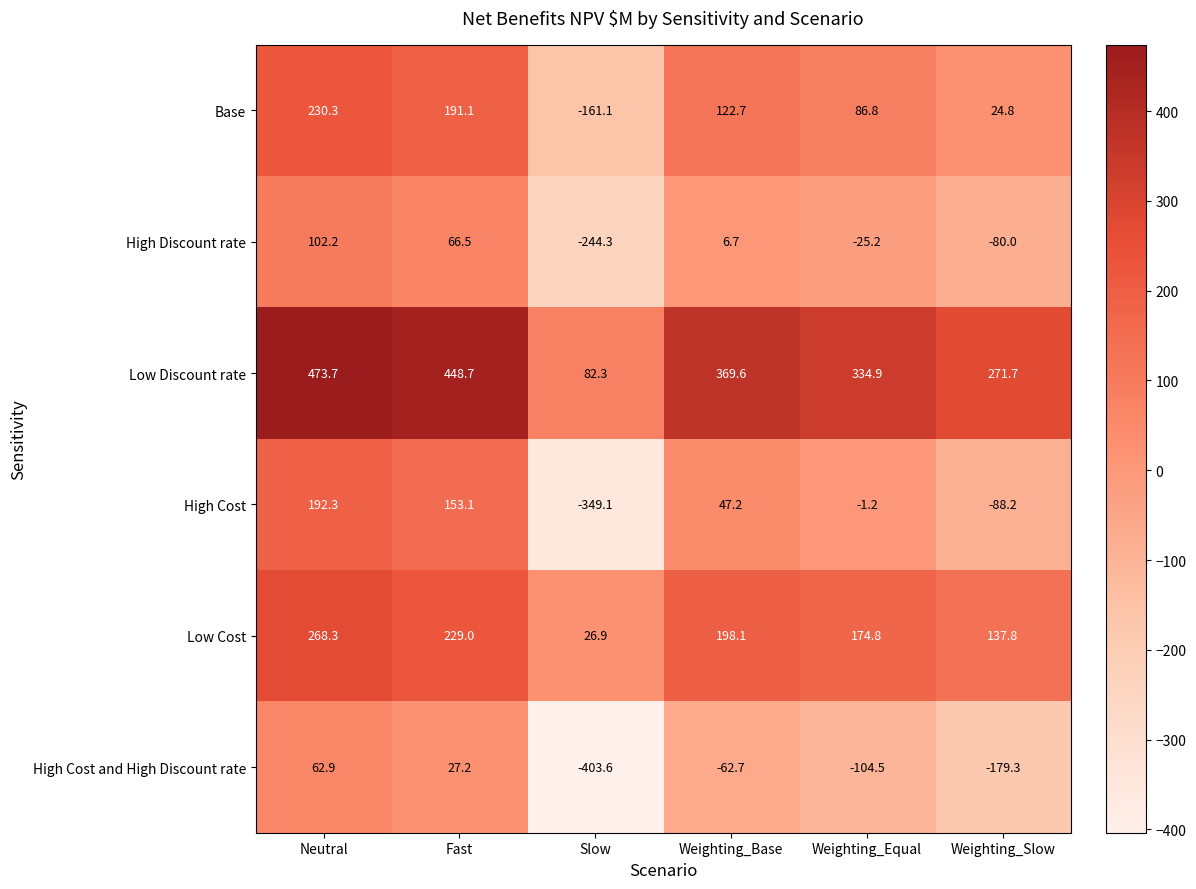

Is the value of Low Cost at Slow greater than the value of Base at Slow?

Yes